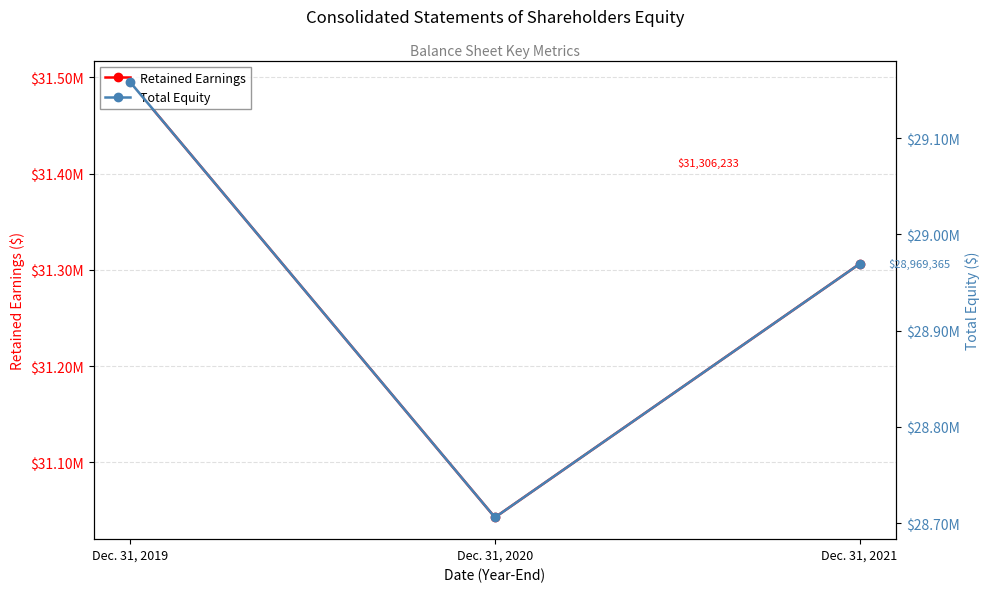

The Retained Earnings series shows 56458998 at Dec. 31, 2019. True or false?

False